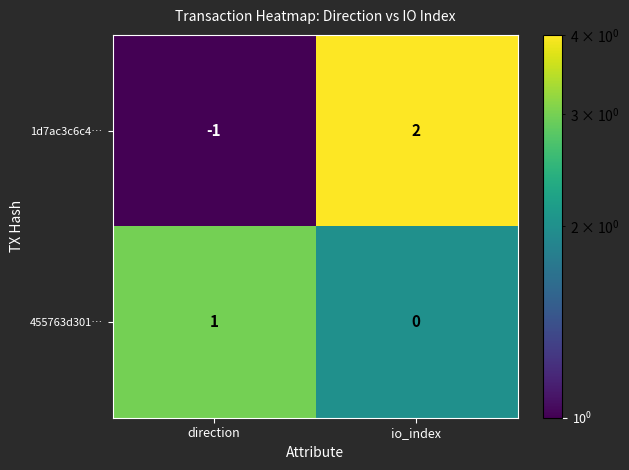

Is the value of 1d7ac3c6c4… at io_index greater than the value of 455763d301… at direction?

Yes